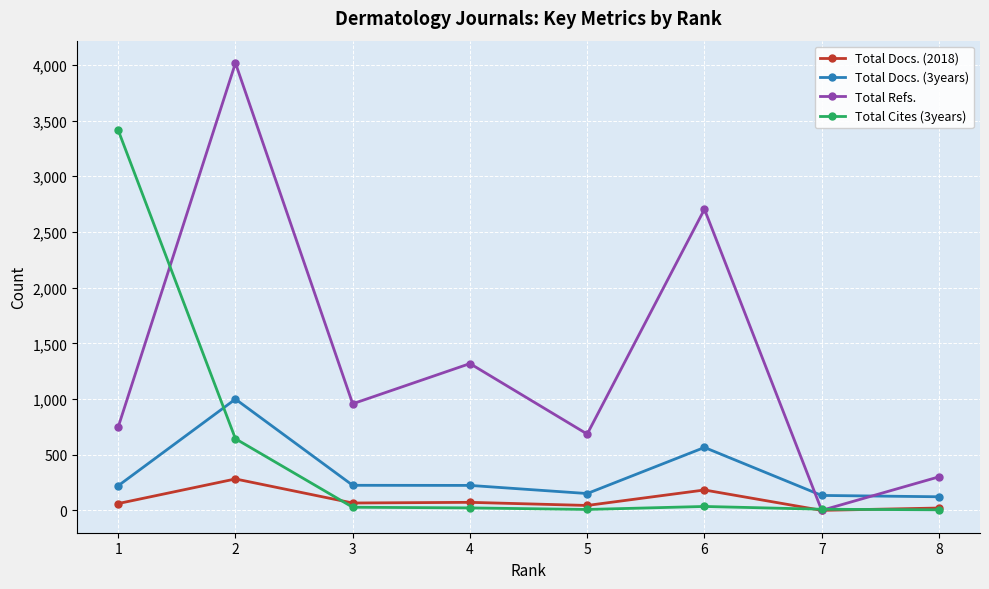

Where does the Total Cites (3years) series first go above 28?

1